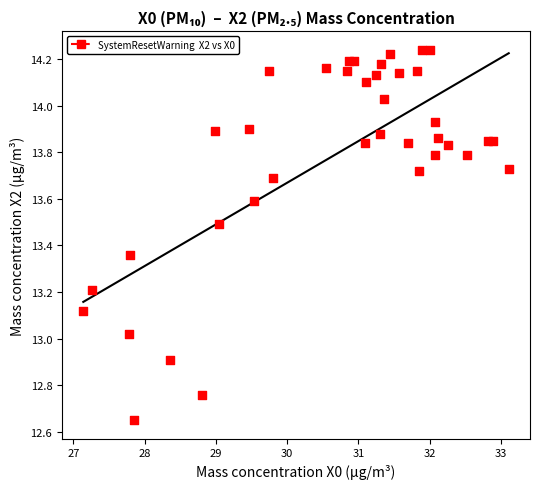

What is the range of X values (max minus min)?

6.0